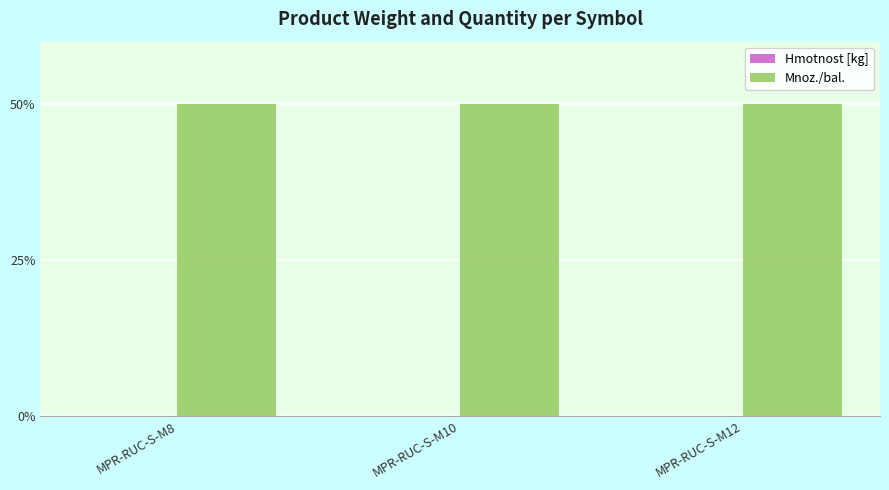

Is it true that Mnoz./bal. equals 50.0 at MPR-RUC-S-M10?

True